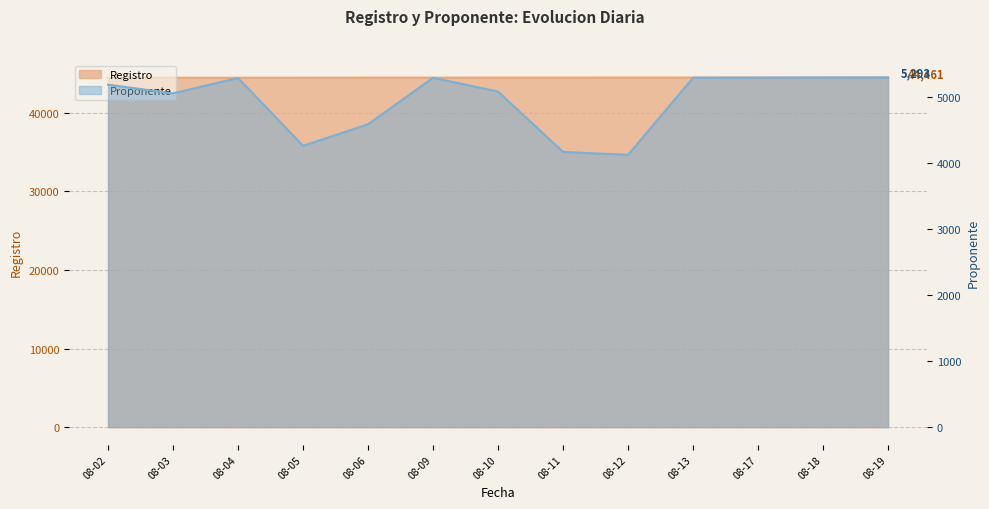

Rank the categories by Registro value from lowest to highest.

08-02, 08-03, 08-04, 08-05, 08-06, 08-09, 08-10, 08-11, 08-12, 08-13, 08-17, 08-18, 08-19